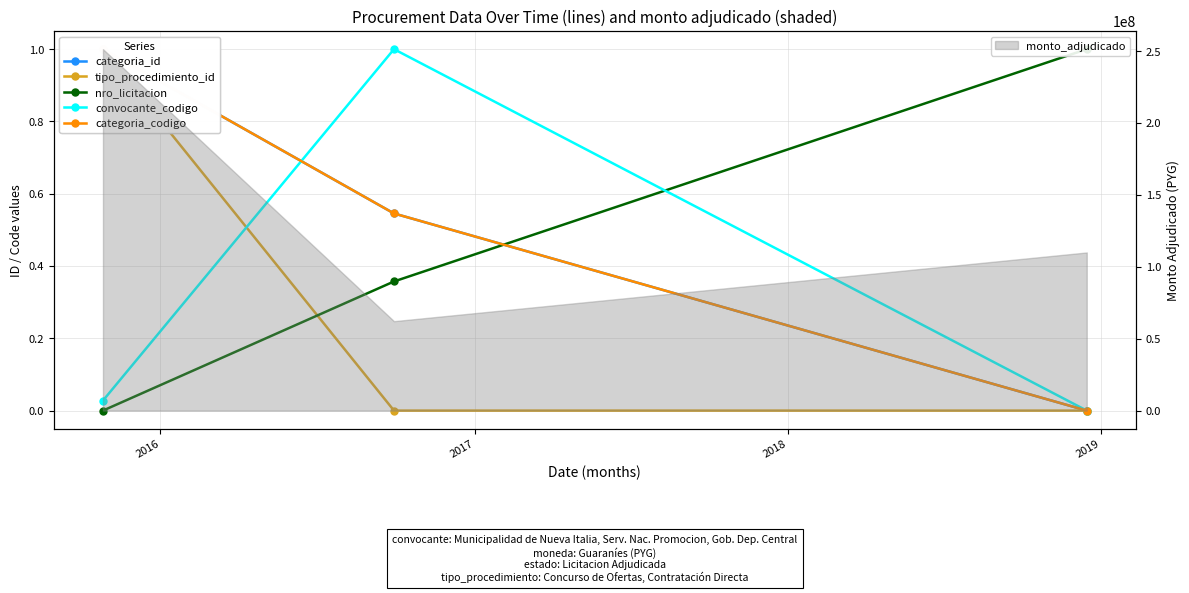

What is the sum of all nro_licitacion values?

1.4